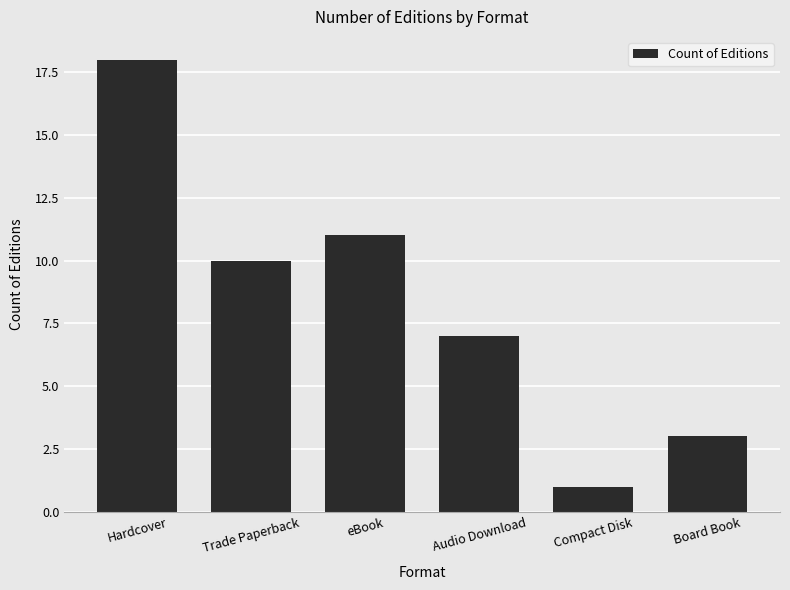

Does the chart contain stacked bars?

No